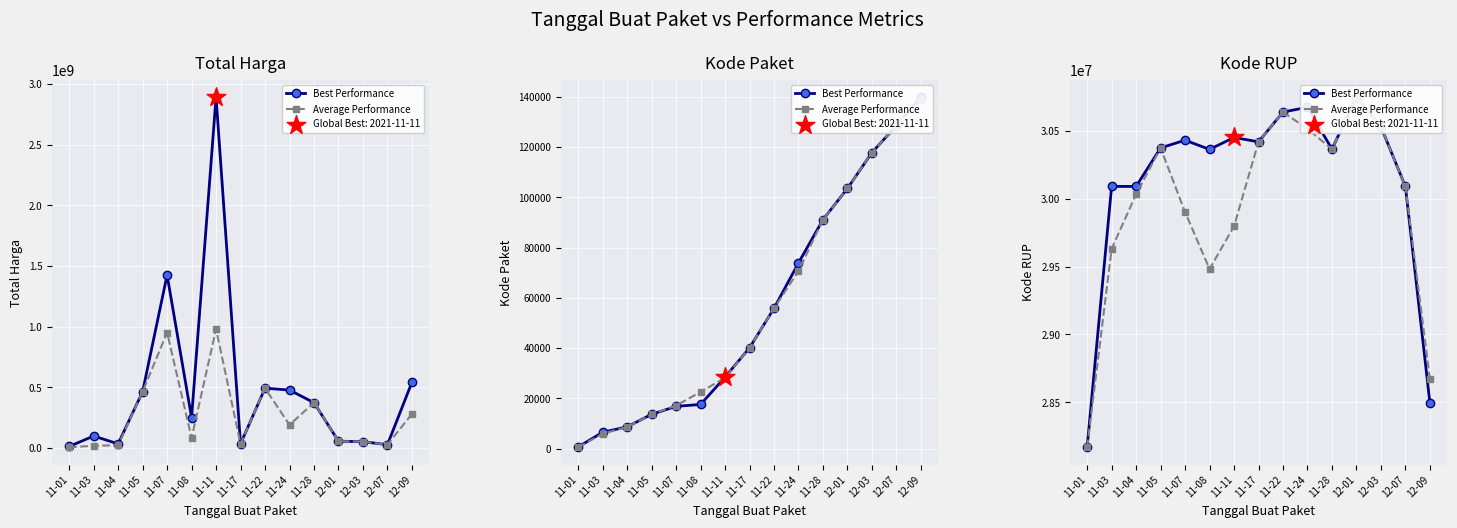

Which series contains the highest Y value?

Best Performance